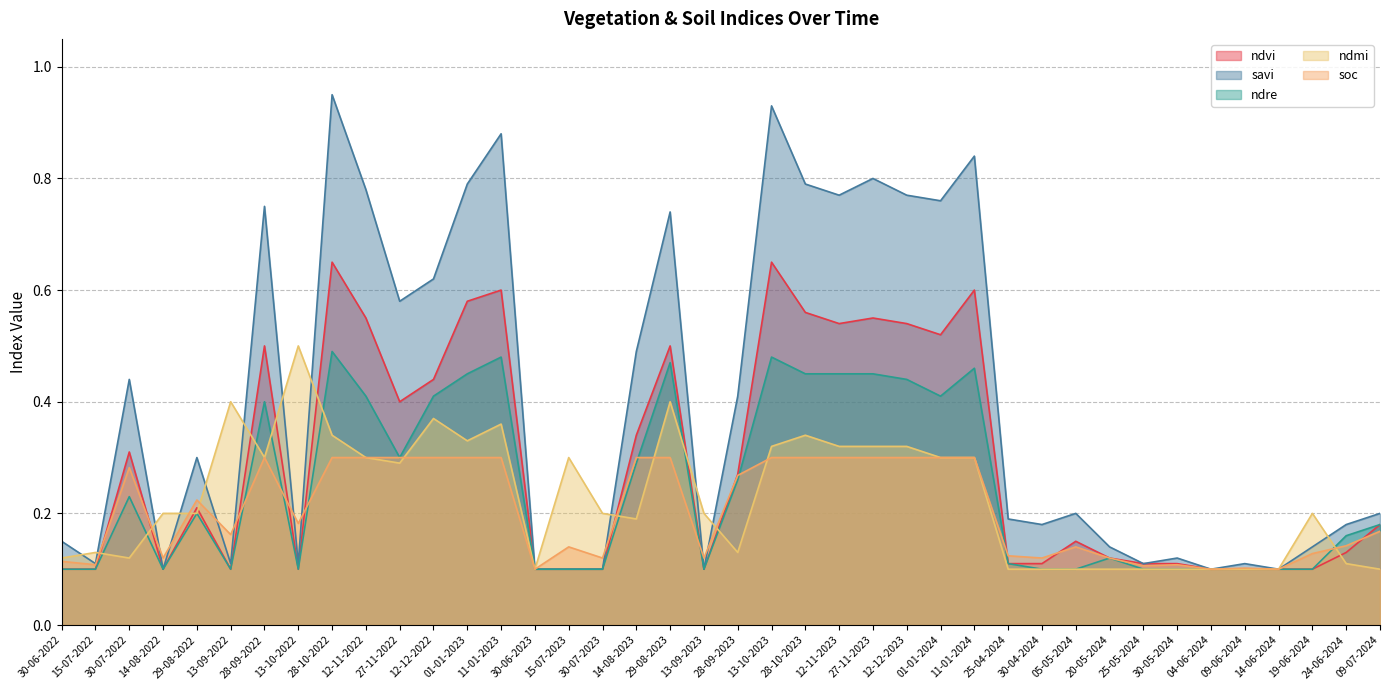

What are all the series names shown in the legend?

ndvi, savi, ndre, ndmi, soc